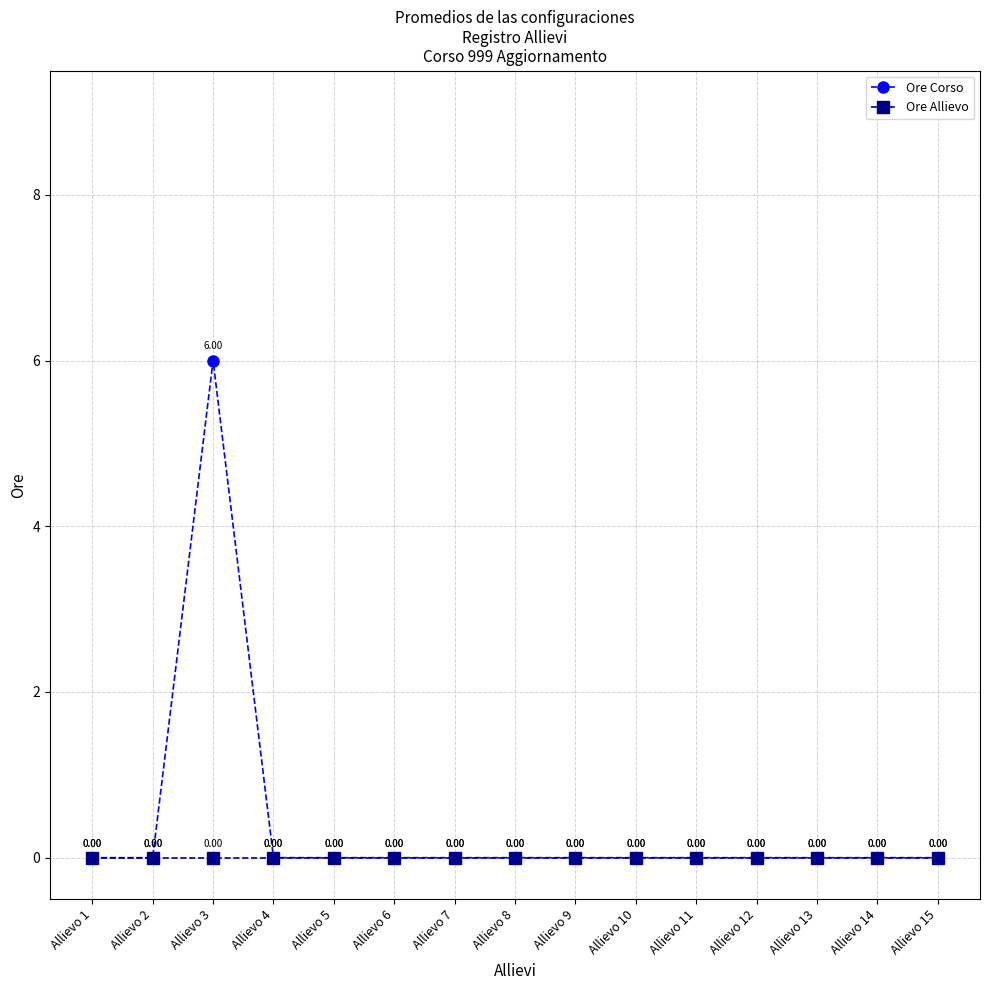

True or false: Ore Allievo has more than 1 interior local peaks.

False